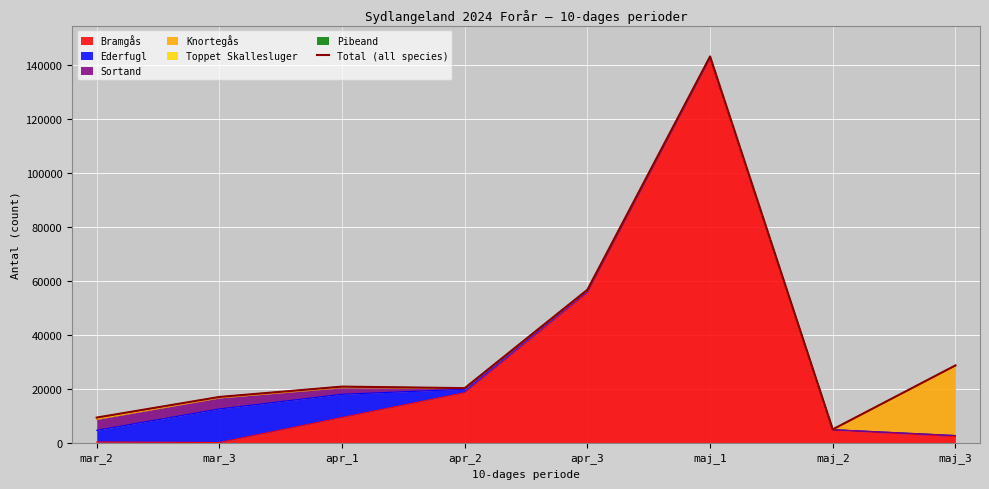

At which category does the data reach its first local peak?

apr_1